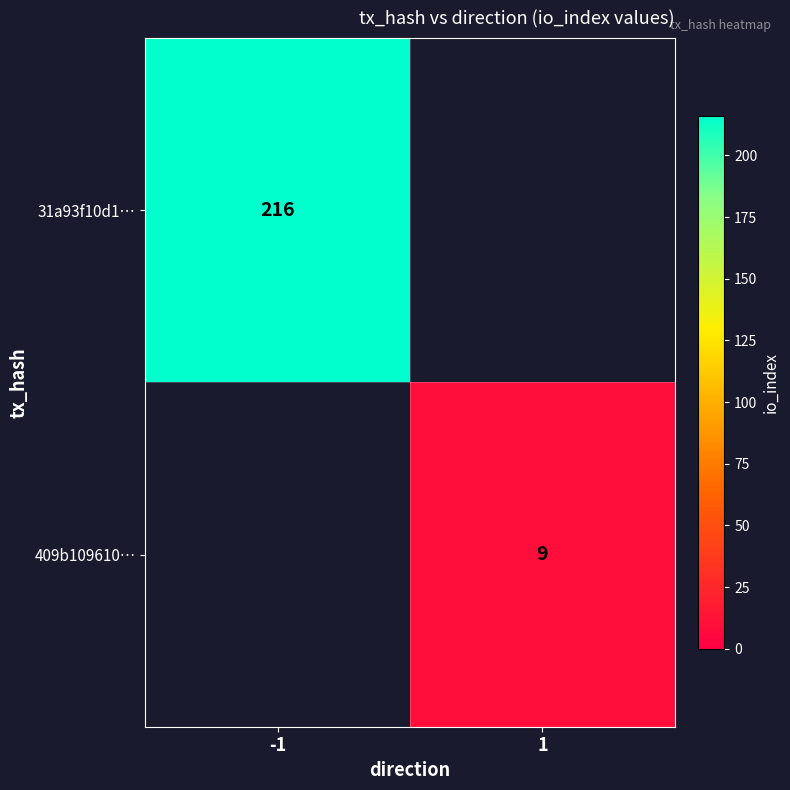

Is it true that 409b109610… equals 9 at 1?

True